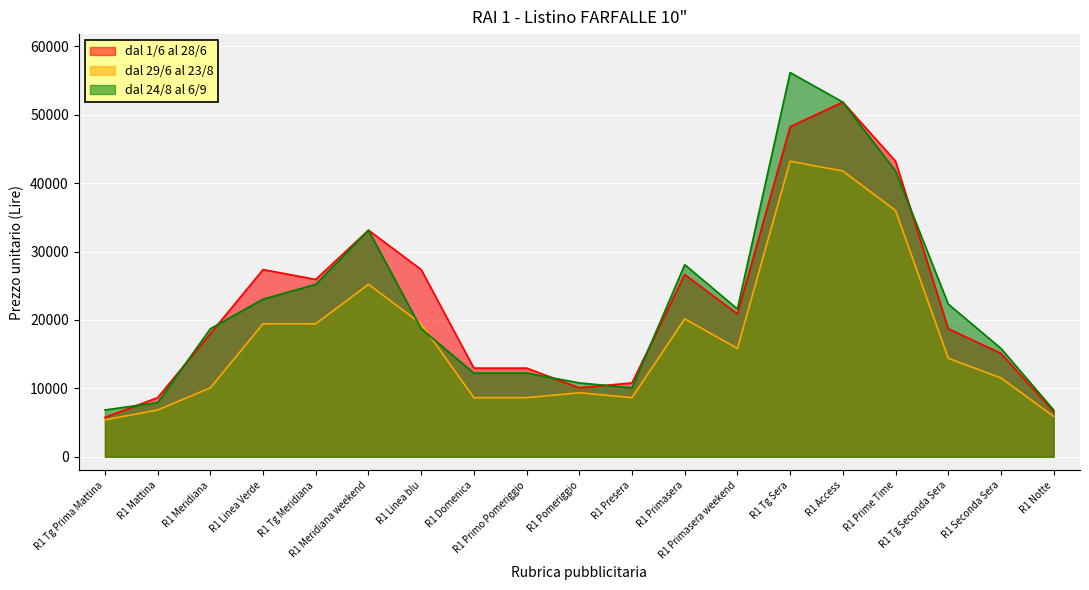

Read the dal 29/6 al 23/8 value at R1 Access.

41760